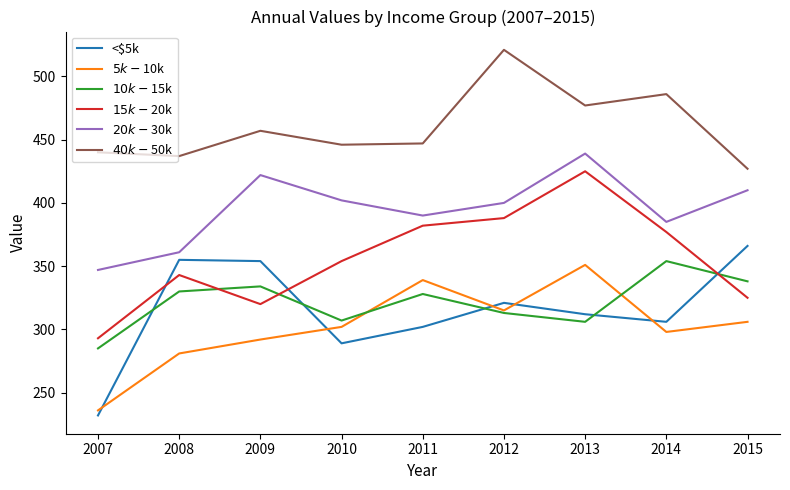

Which series has the largest total across all categories?

$40k-$50k